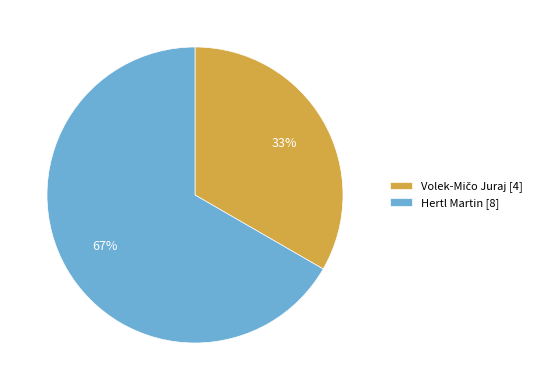

To the nearest percent, what percentage of the pie is Hertl Martin [8]?

67%